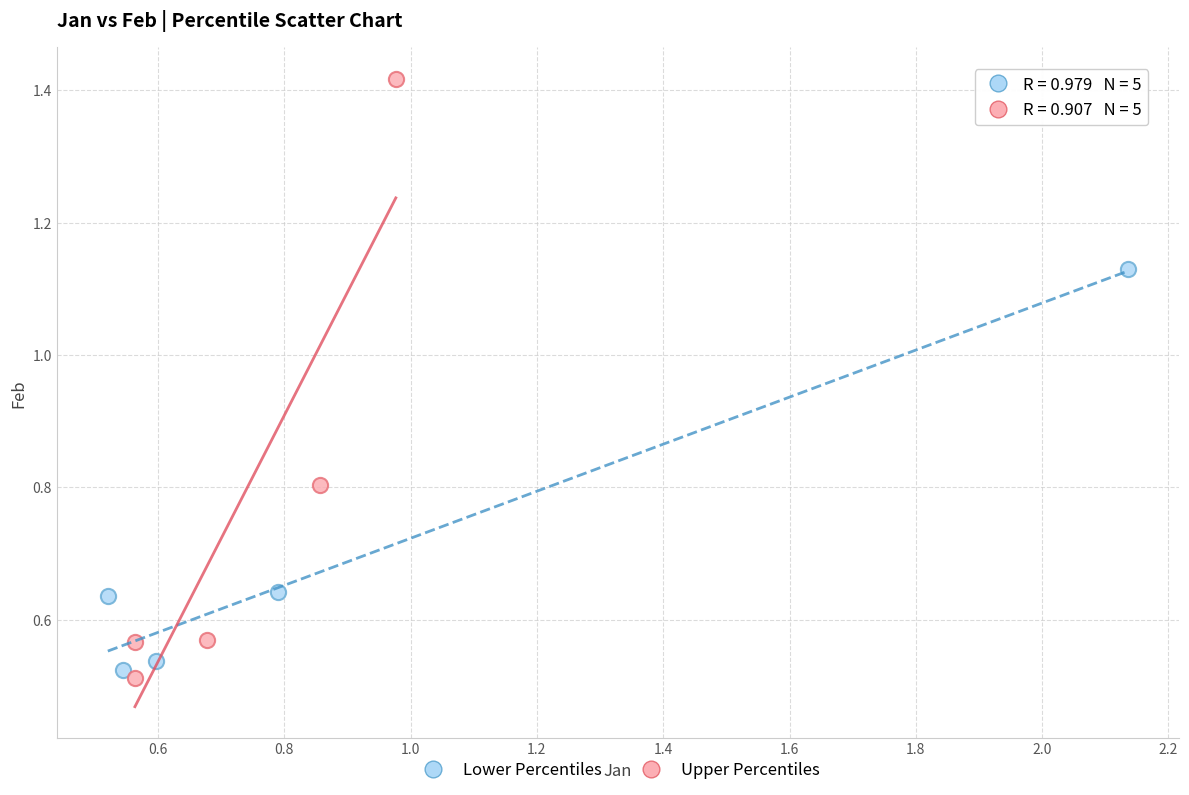

Which series has the largest Y range (max minus min)?

Upper Percentiles